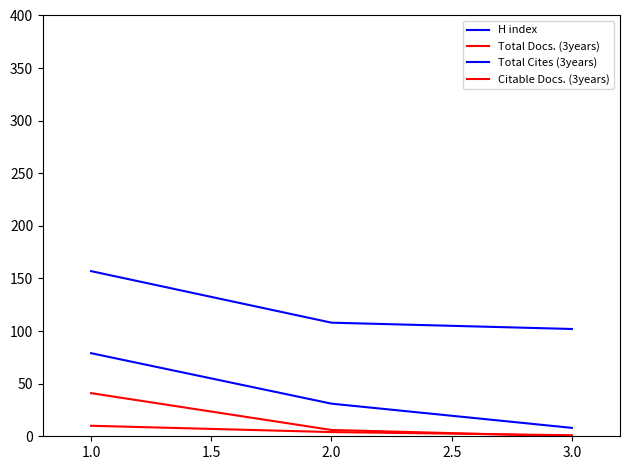

Is this an area chart (filled region under the line)?

No